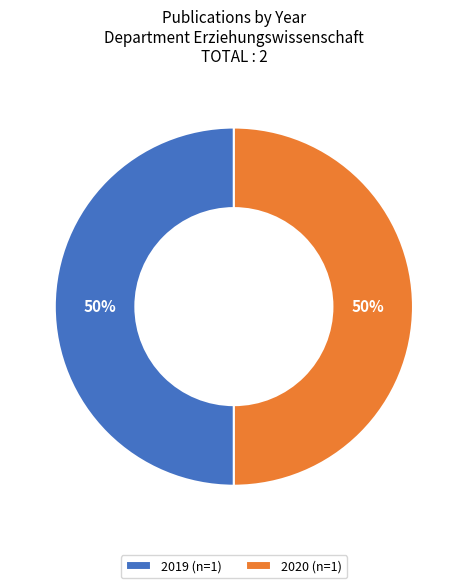

To the nearest percent, what is the combined percentage of 2020 (n=1) and 2019 (n=1)?

100%